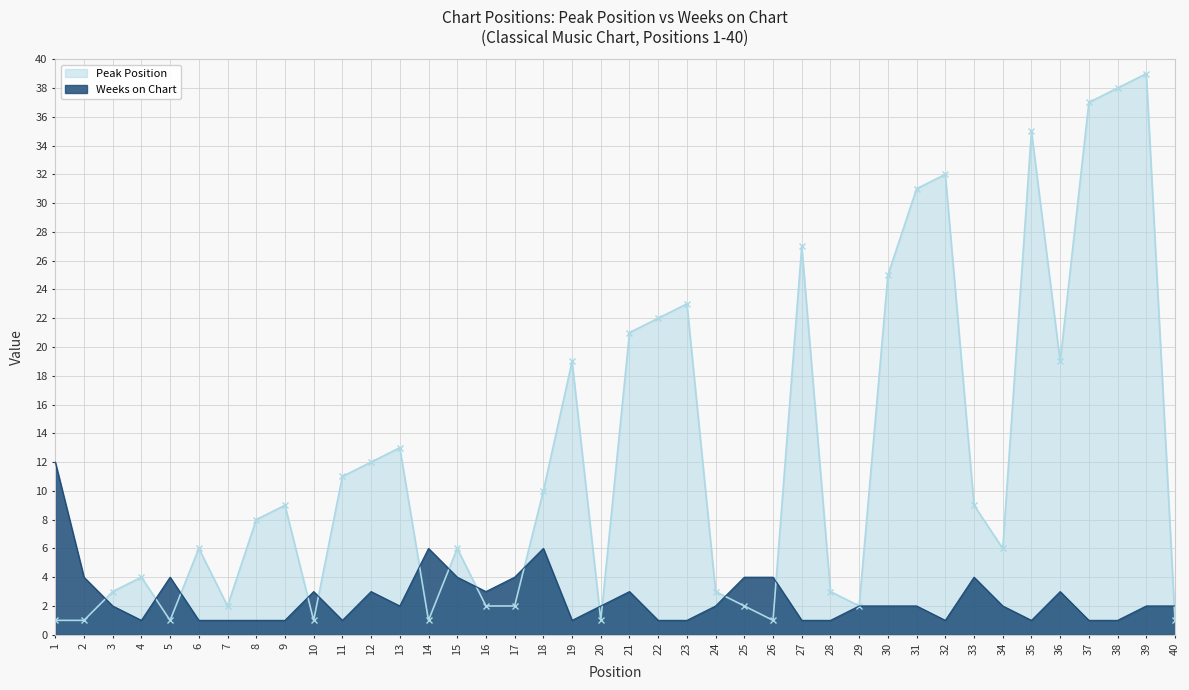

Rank the series at 28 from lowest to highest value.

Weeks on Chart, Peak Position